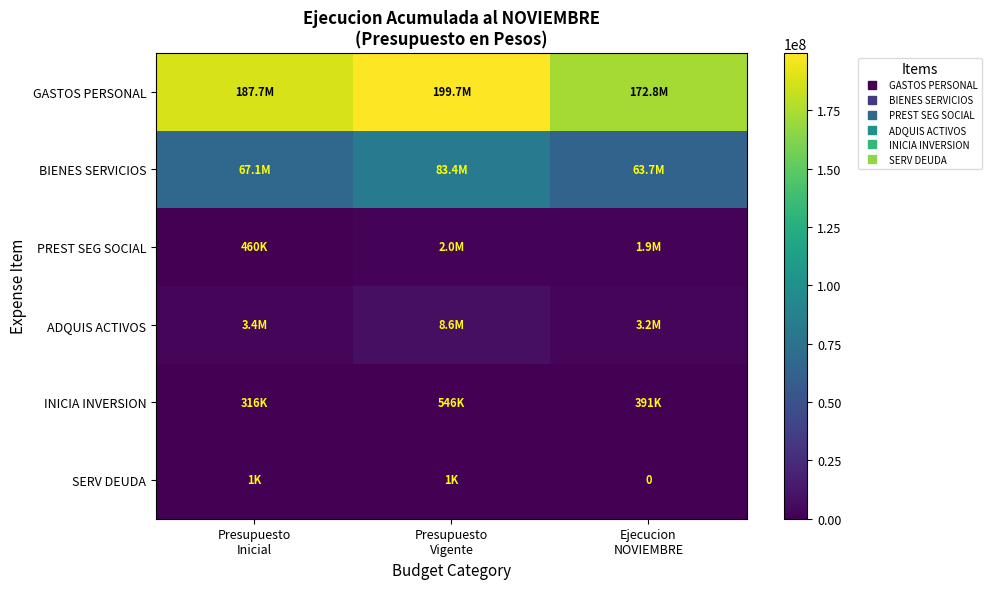

Between Presupuesto Inicial and Ejecucion NOVIEMBRE, which series saw the biggest shift?

GASTOS PERSONAL